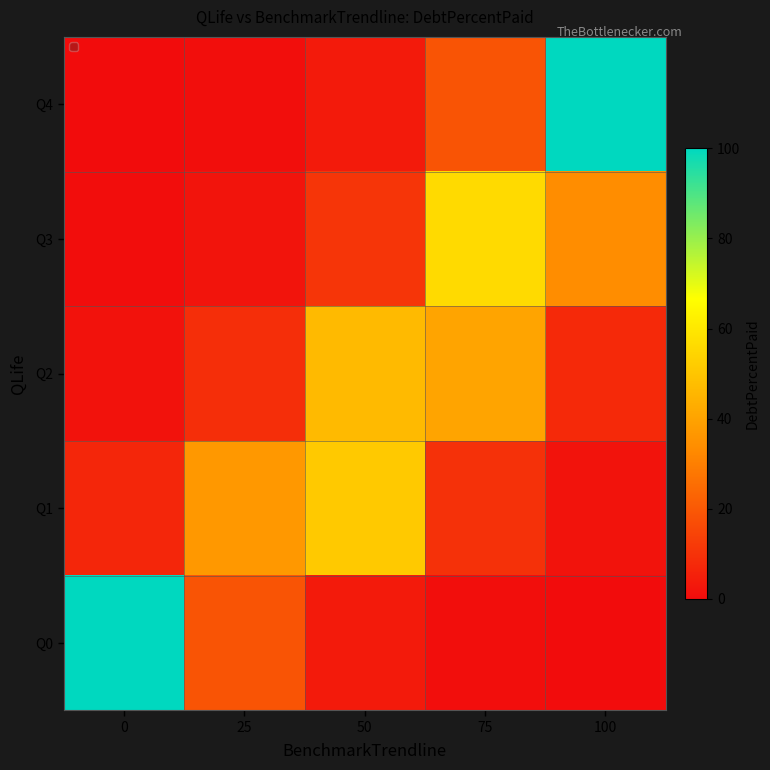

At how many categories does at least one series exceed 4?

5